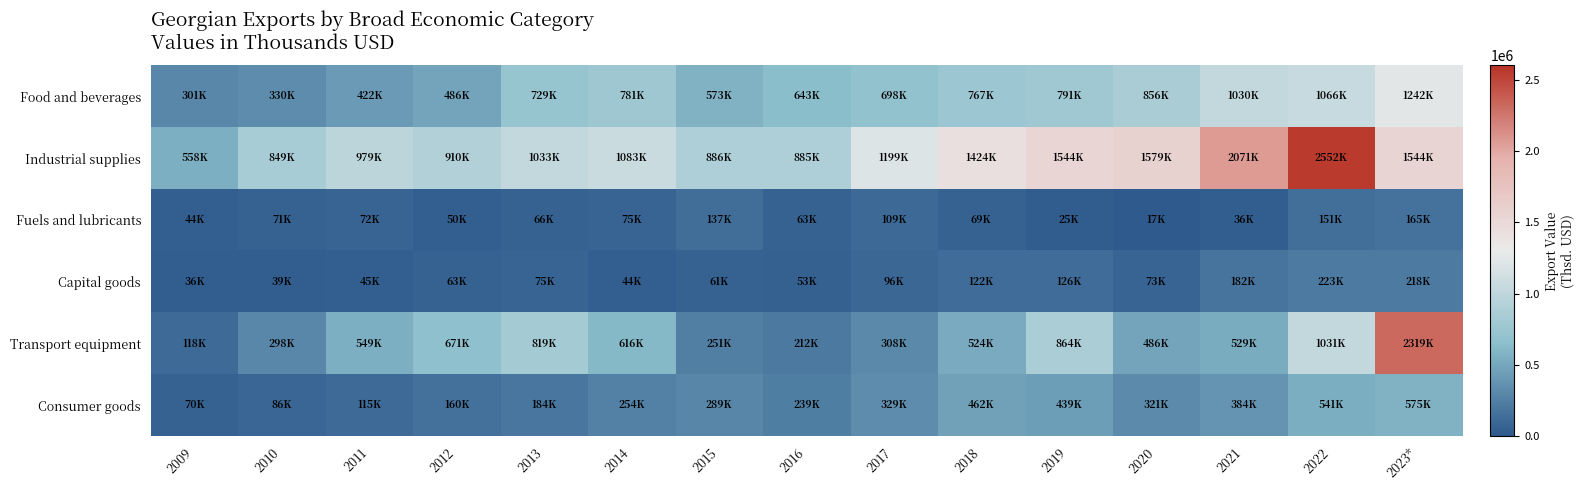

Between 2019 and 2021, which is larger?

2021